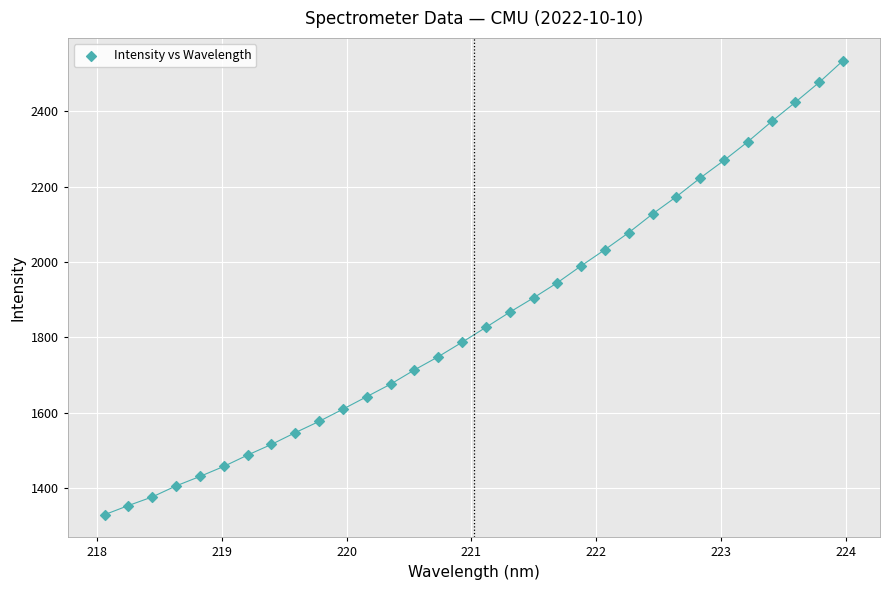

What Y value in the scatter plot is closest to 1932?

1945.4